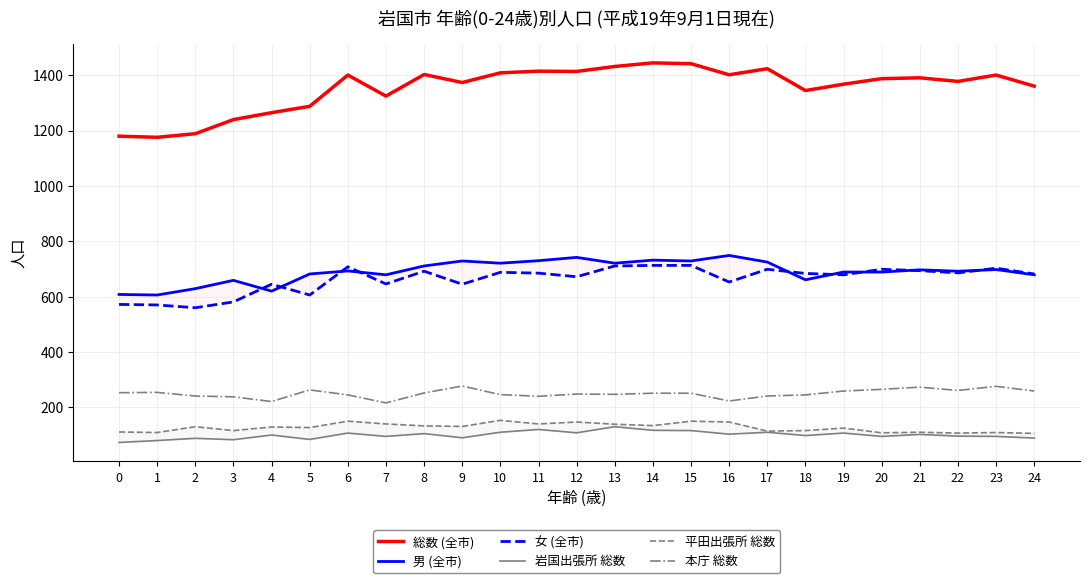

Read the 本庁 総数 value at 7.

216